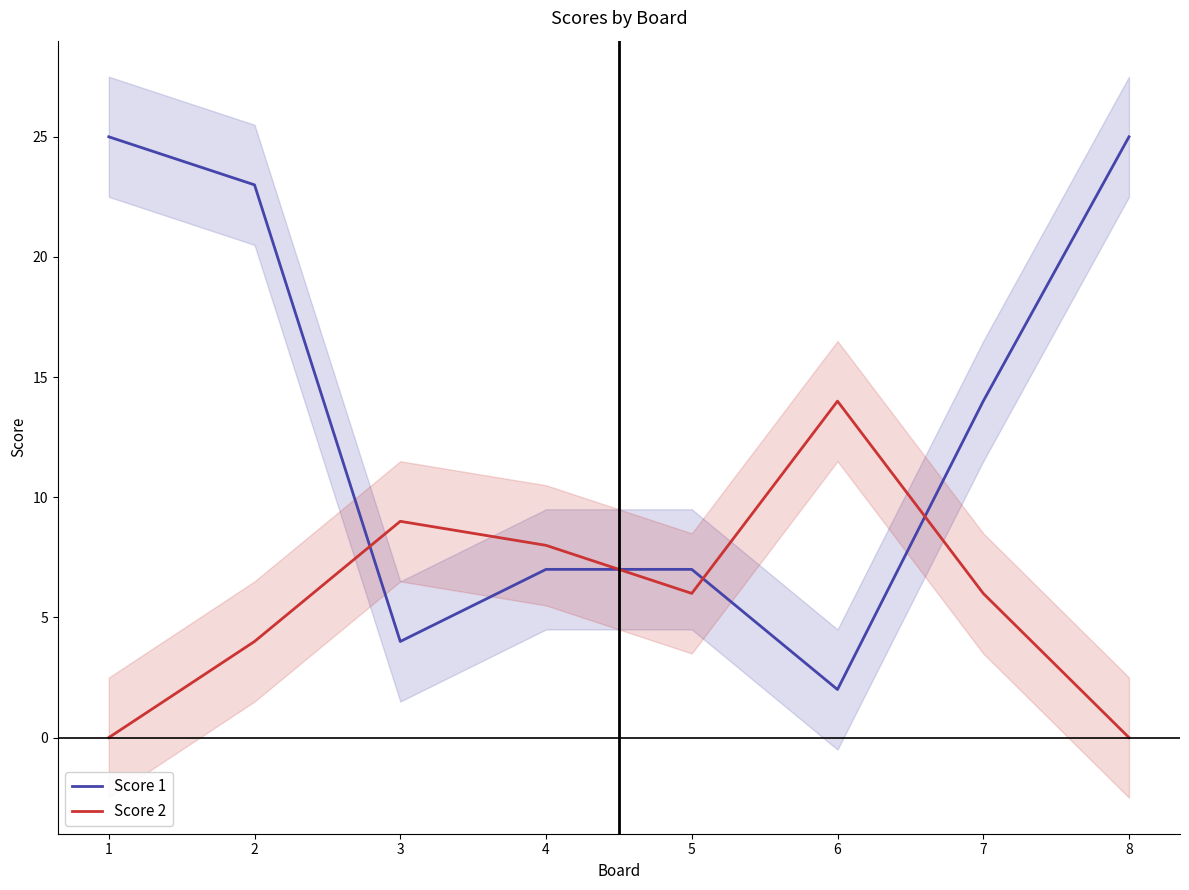

At which label is Score 2 closest to 7?

4